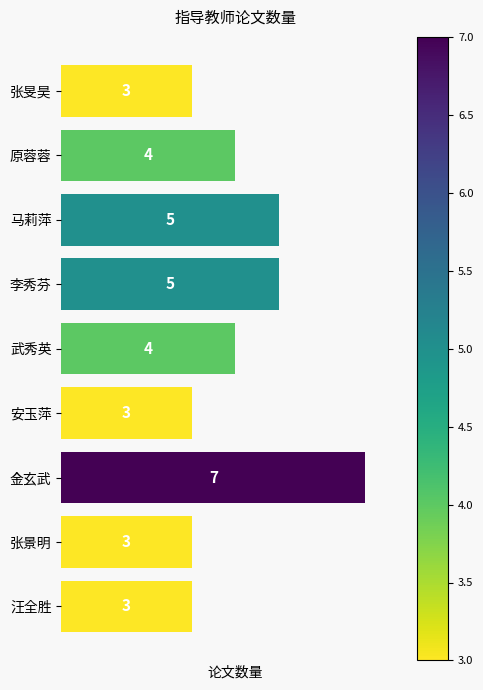

What value does the data have at 李秀芬?

5